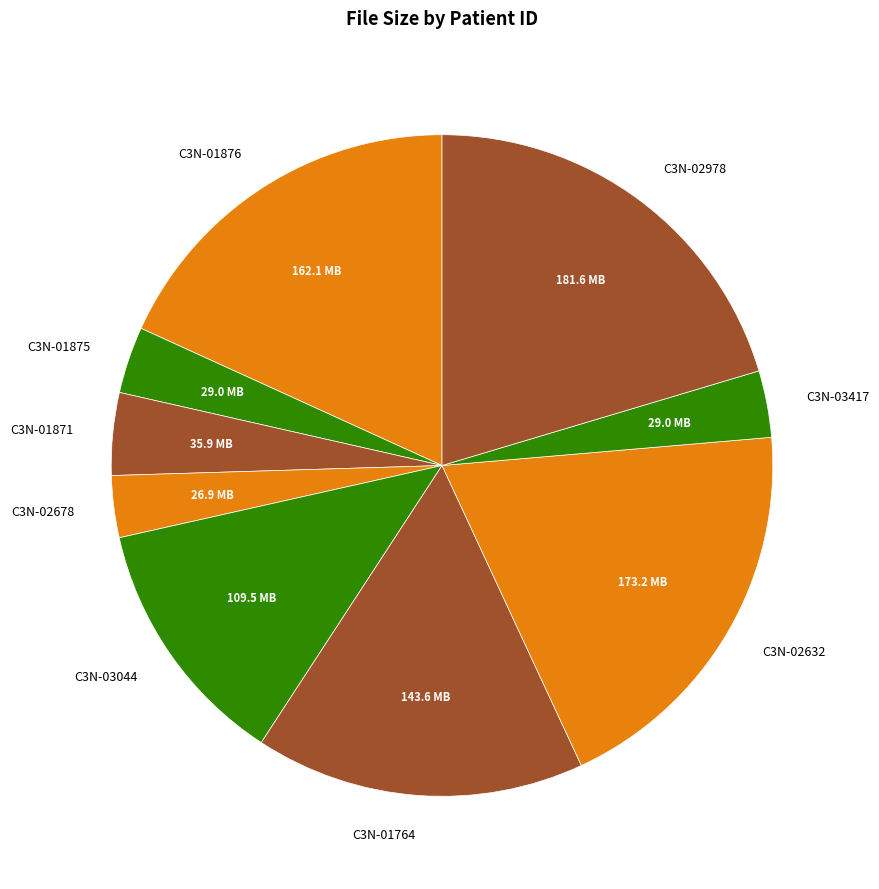

Is it true that C3N-01871 is 4% of the pie?

True